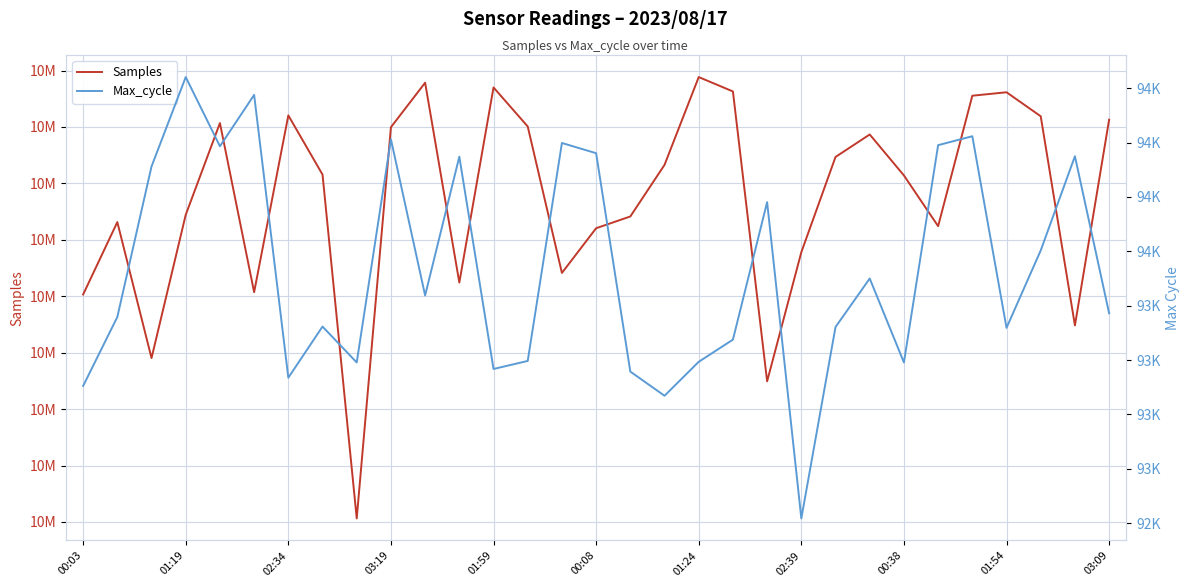

True or false: Max_cycle and Samples intersect in this chart.

False